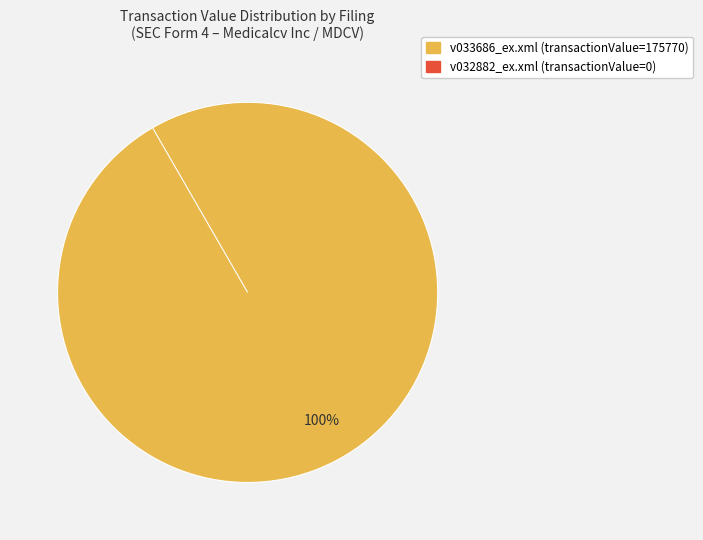

To the nearest percent, what portion does v033686_ex.xml represent?

100%